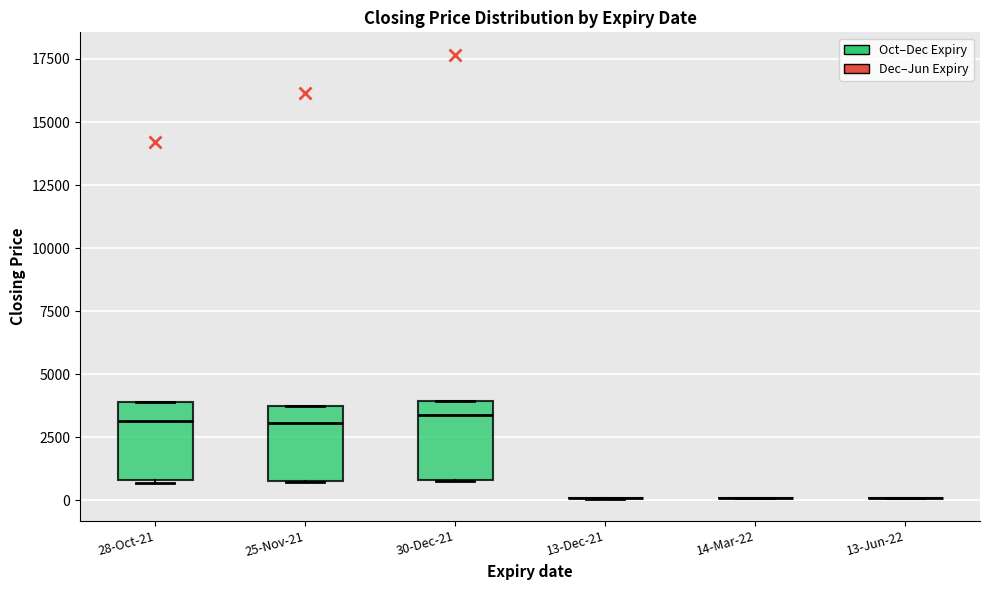

Reading left to right, read every box against the y-axis: the position of its median line, the range the box covers, and the ends of its whiskers. The values are not printed on the chart, so give them approximately, as read against the axis.

28-Oct-21: median 3000, box 1000 to 4000, whiskers 500 to 4000
25-Nov-21: median 3000, box 1000 to 3500, whiskers 500 to 3500
30-Dec-21: median 3500, box 1000 to 4000, whiskers 1000 to 4000
13-Dec-21: box collapsed to a line at 0, whiskers 0 to 0
14-Mar-22: box collapsed to a line at 0, whiskers 0 to 0
13-Jun-22: box collapsed to a line at 0, whiskers 0 to 0